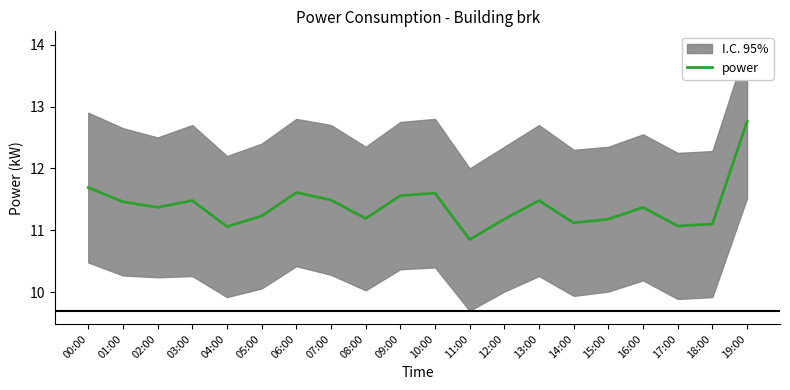

True or false: the data shows 11.1 at 17:00.

True